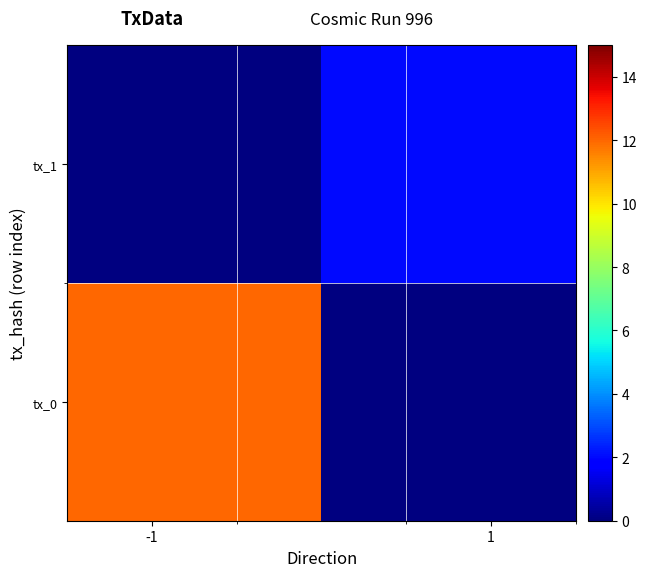

How many values in tx_1 are above zero?

1